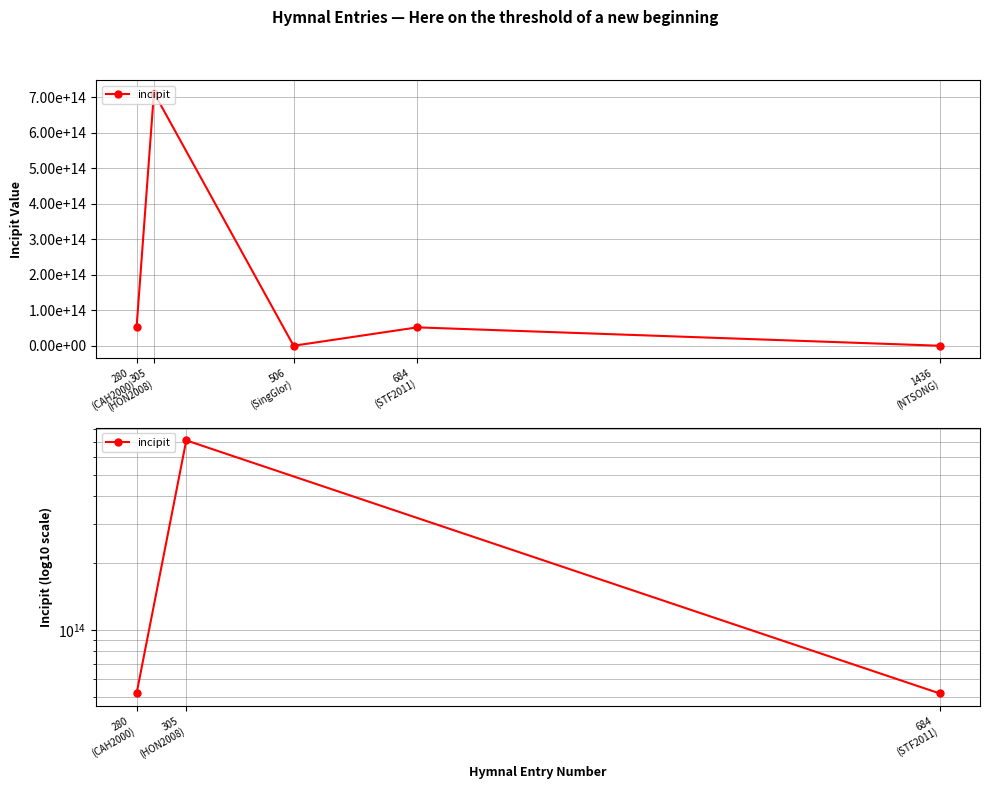

What value does the data have at 305
(HON2008), to the nearest 50?

712323653216150